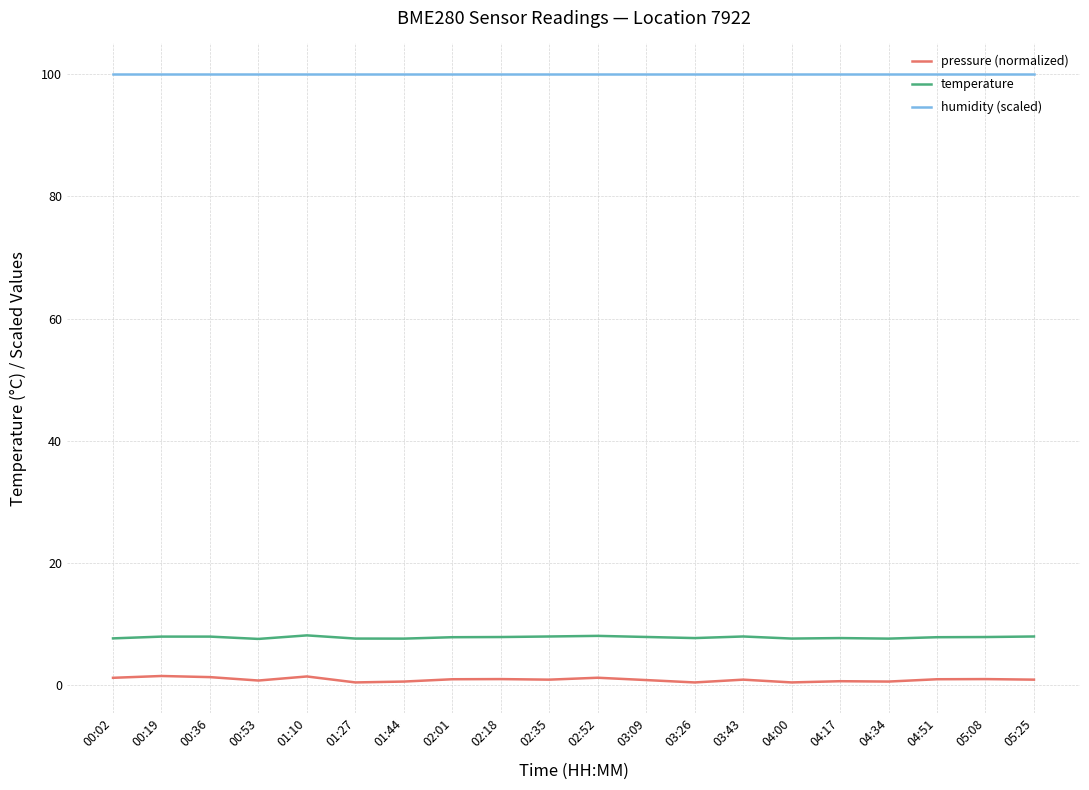

Is the value of humidity (scaled) at 03:43 greater than the value of temperature at 00:02?

Yes